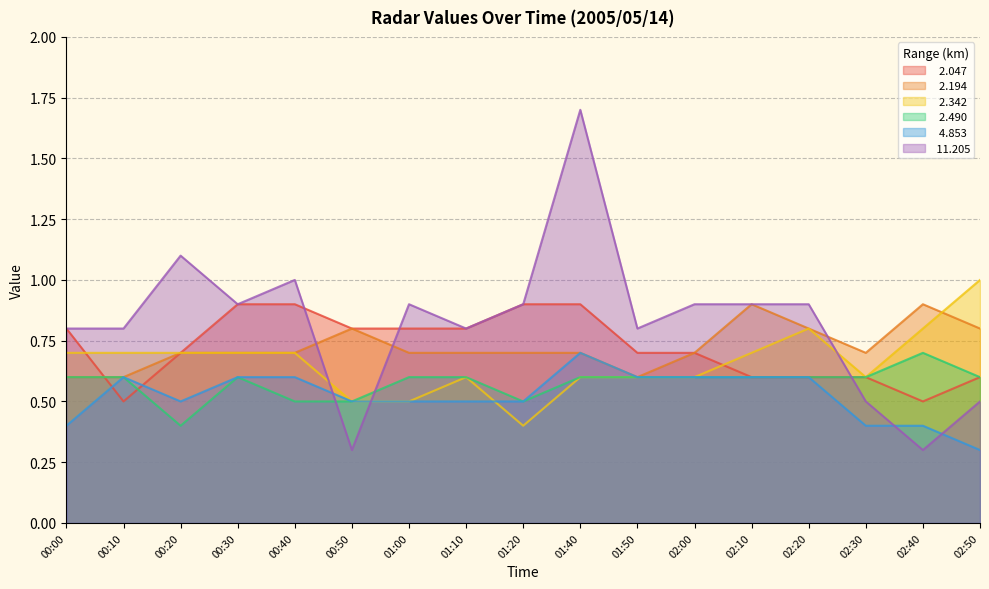

List the series in order of their peak value, highest first.

 11.205,   2.342,   2.047,   2.194,   2.490,   4.853